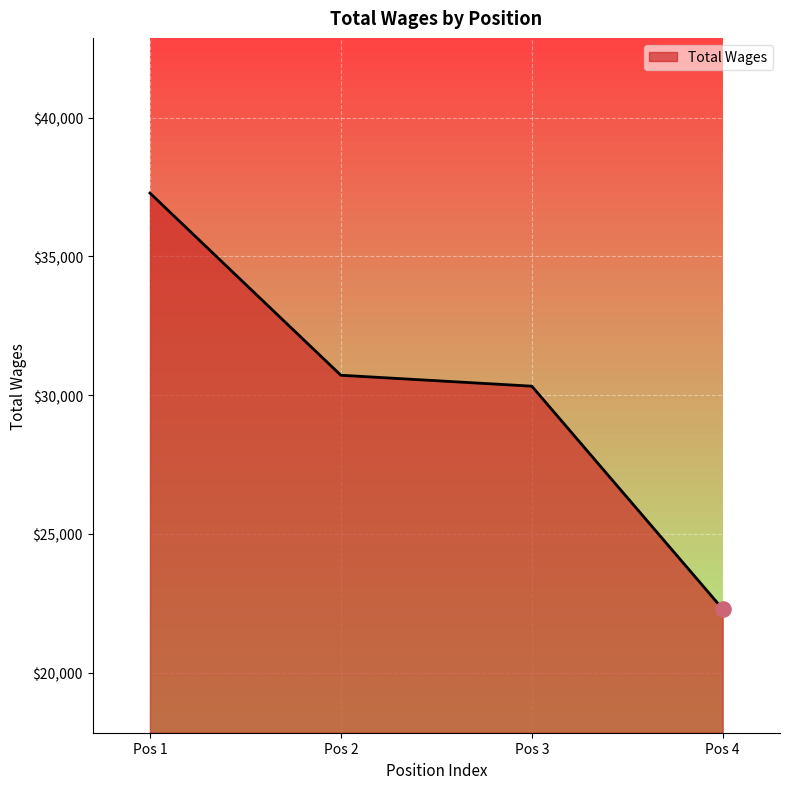

Which has a higher value, Pos 2 or Pos 4?

Pos 2